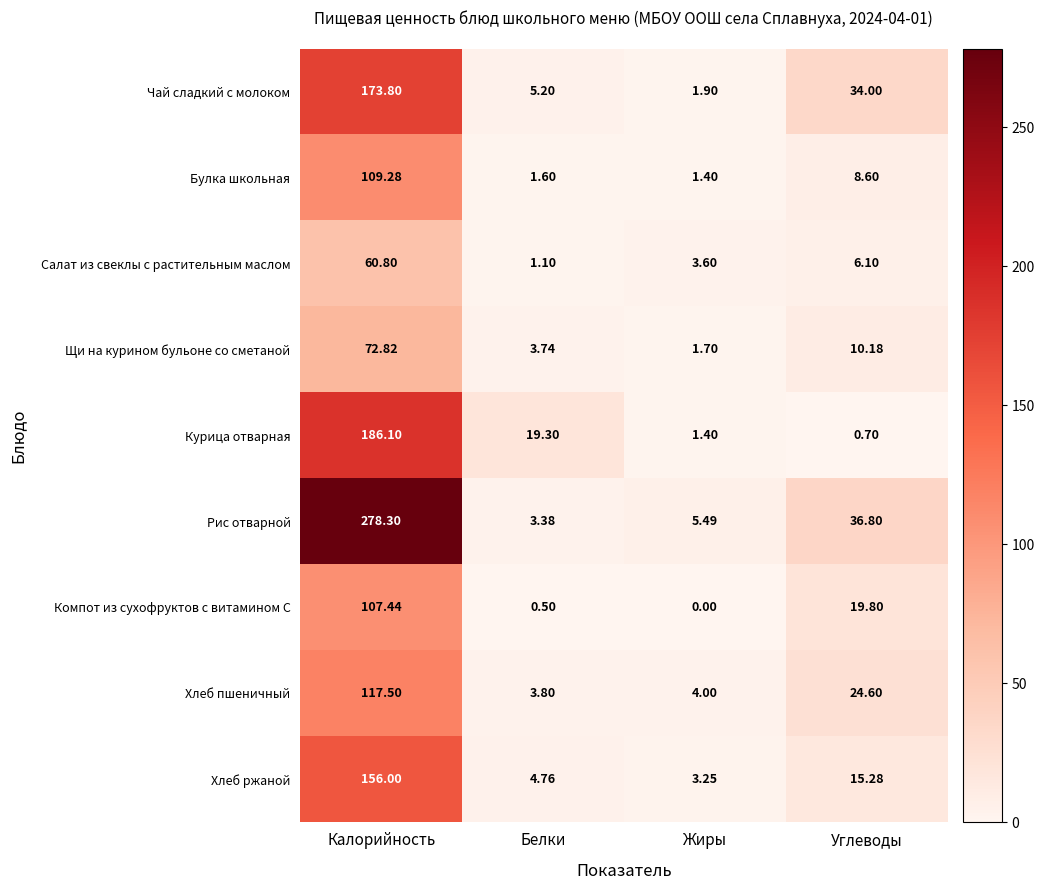

Where is Хлеб ржаной nearest to the value 79?

Углеводы